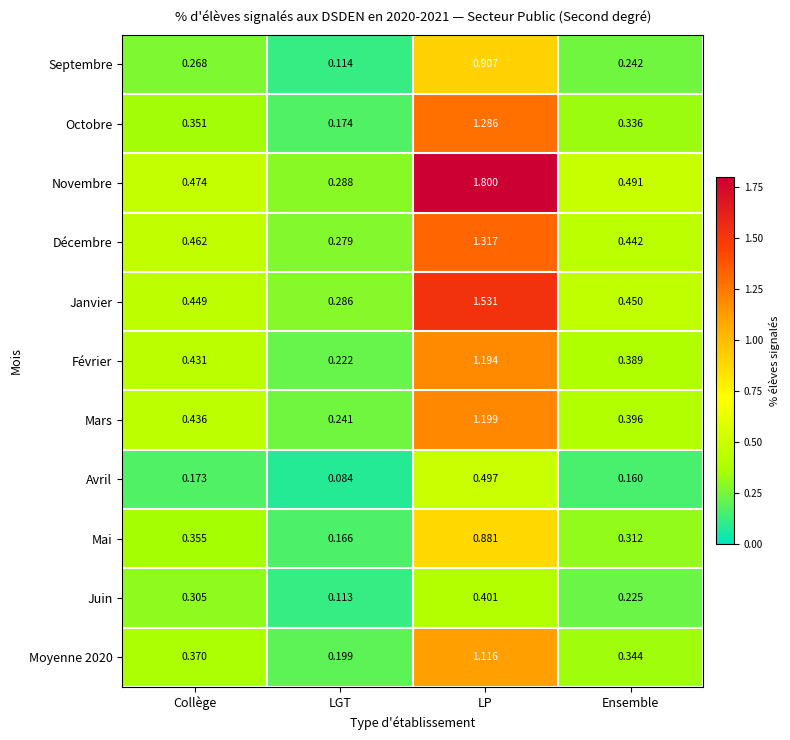

Which series has the largest range (max minus min)?

Novembre